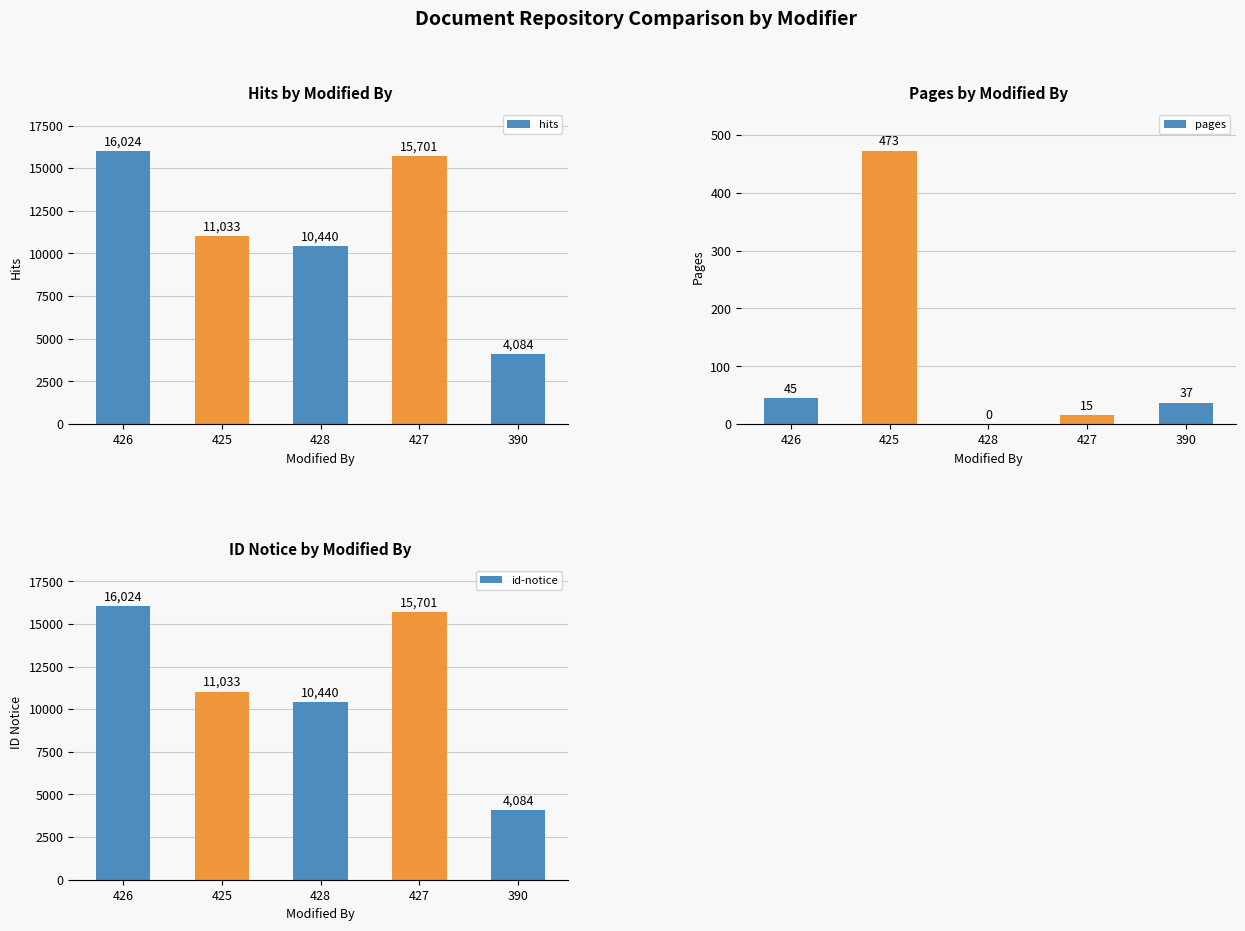

What is the difference between the maximum and minimum values in the hits series?

11940